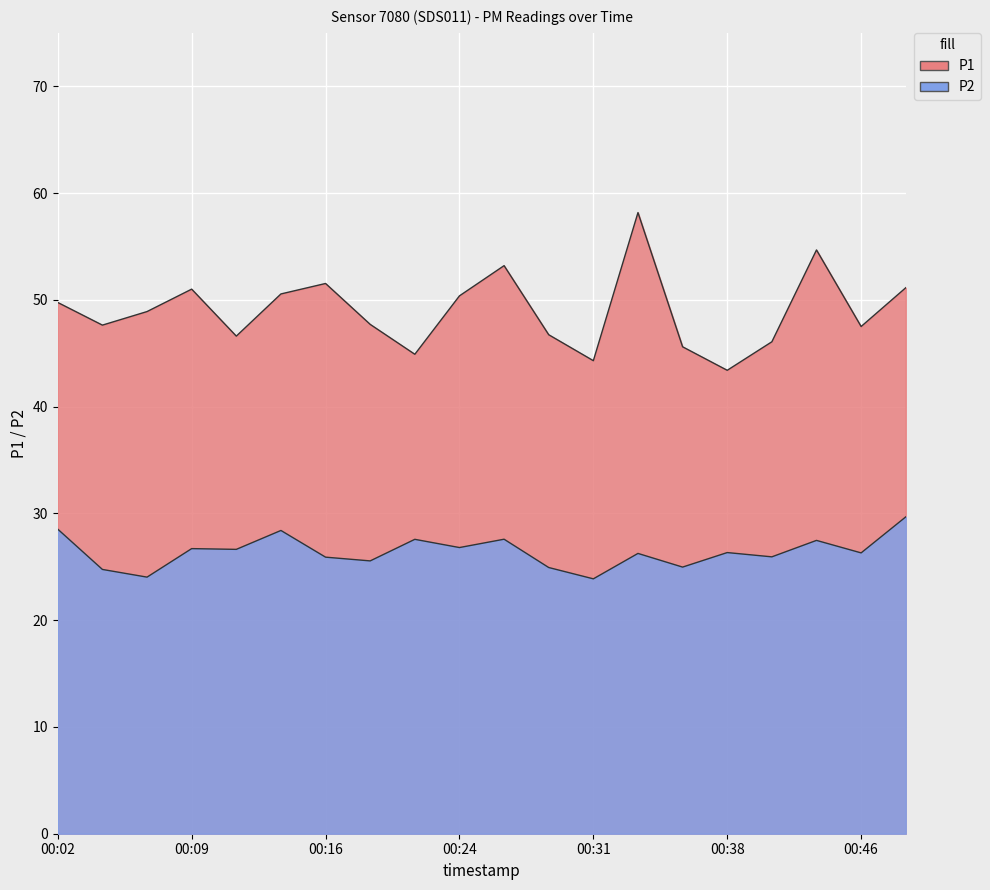

Rank the categories by P2 value from lowest to highest.

00:31, 00:07, 00:04, 00:29, 00:36, 00:19, 00:16, 00:41, 00:33, 00:46, 00:38, 00:12, 00:09, 00:24, 00:43, 00:21, 00:26, 00:14, 00:02, 00:48